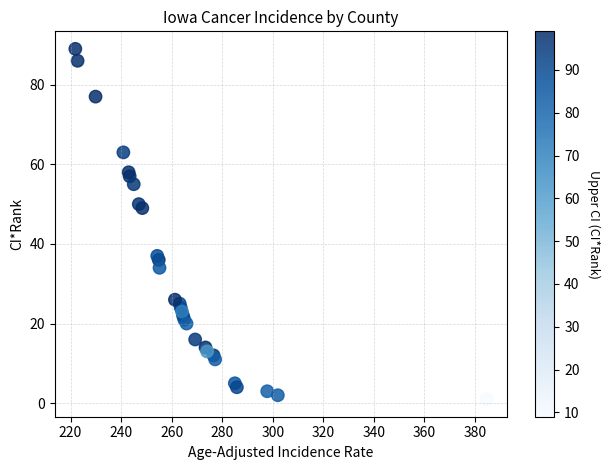

What Y value in the scatter plot is closest to 45?

49